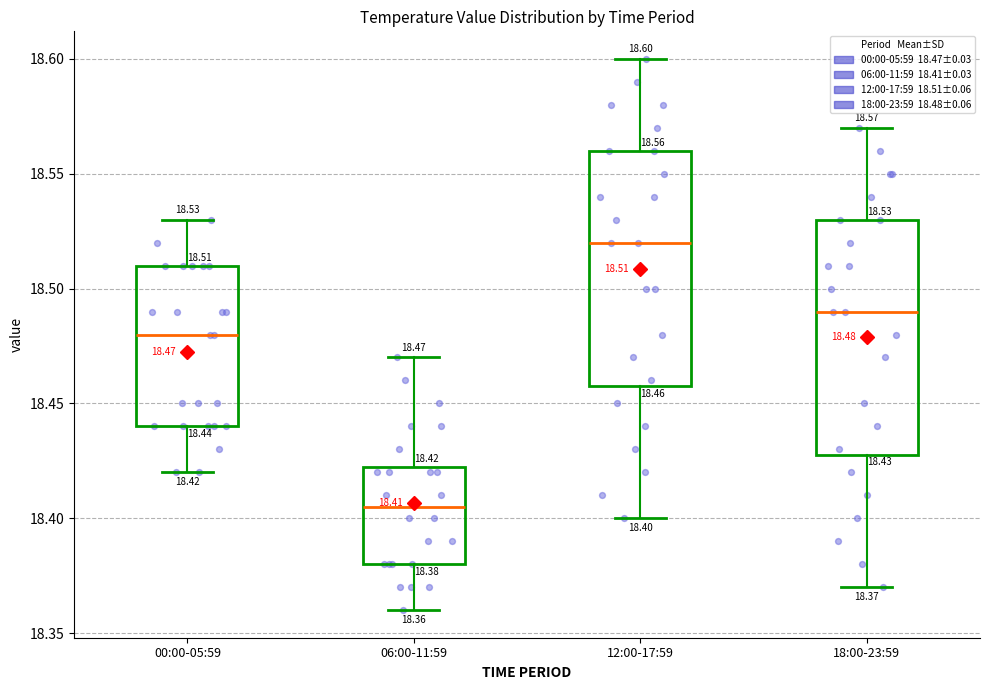

Which box has the highest median line?

12:00-17:59